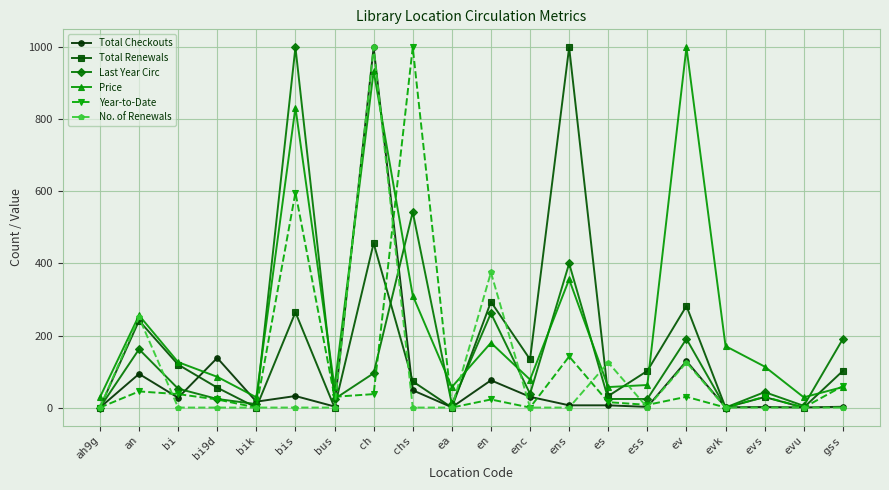

Is the value of Total Renewals at an greater than the value of Year-to-Date at ess?

Yes